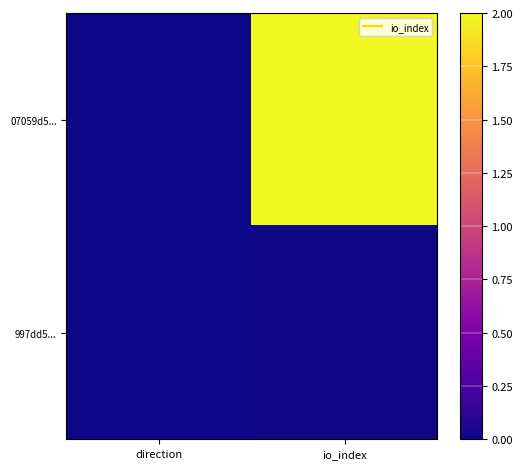

Which series changed the most between direction and io_index?

07059d5...